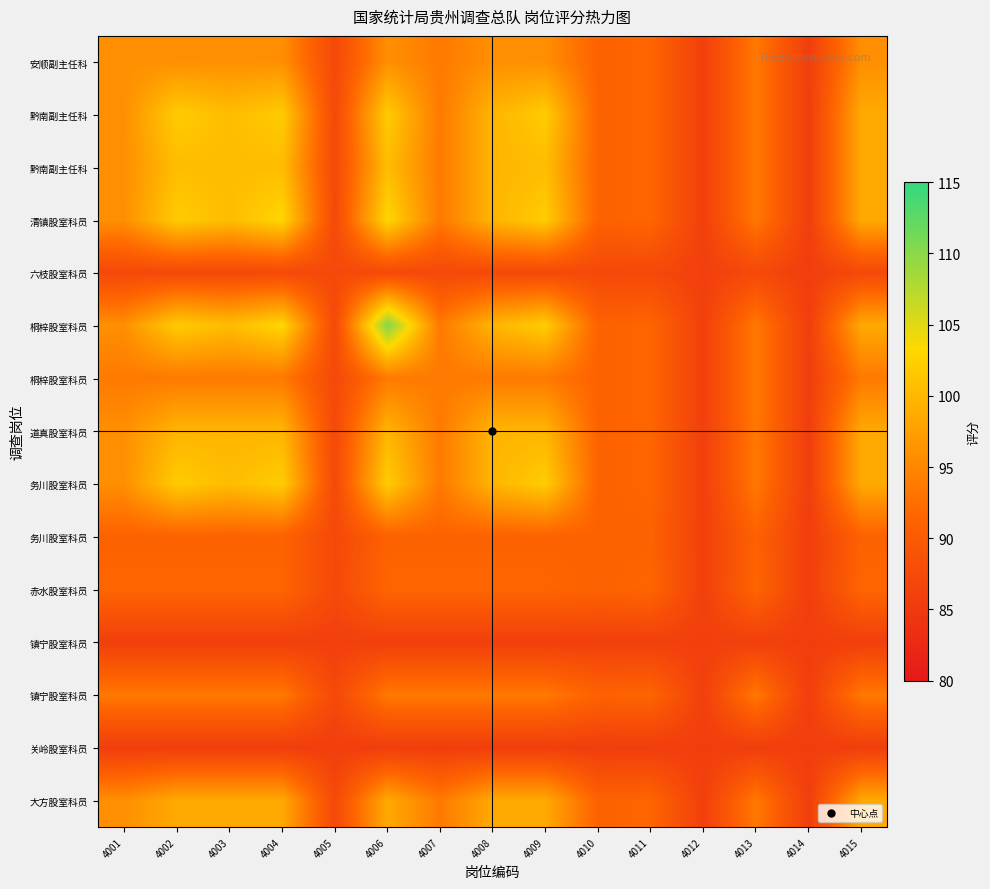

At which category is the sum across all series the highest?

4006